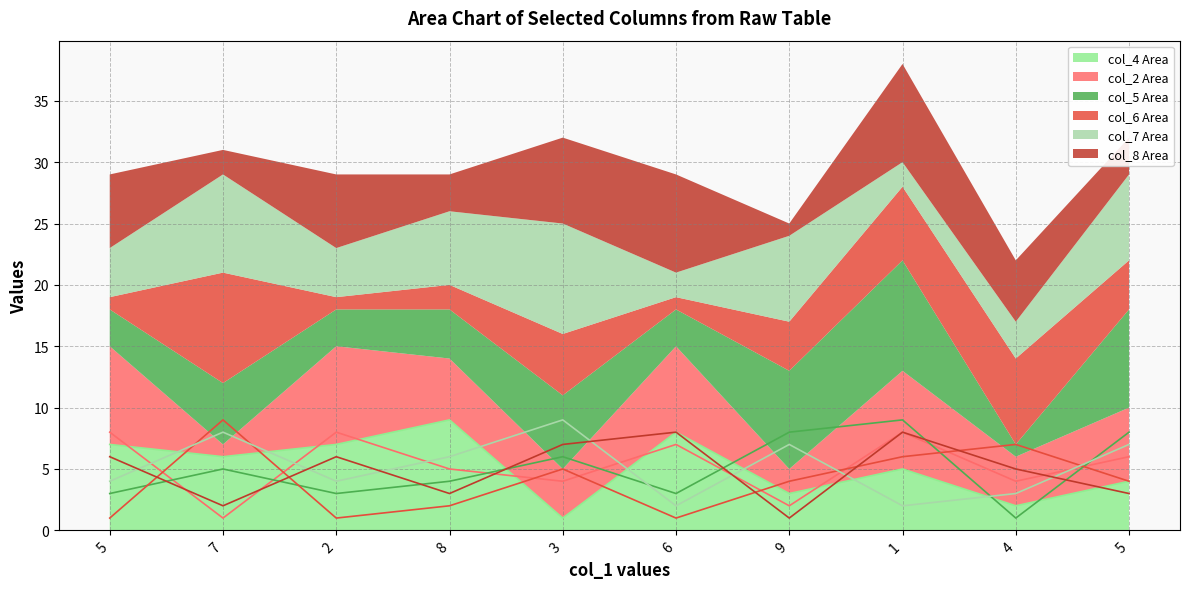

What is the maximum value for col_7?

9